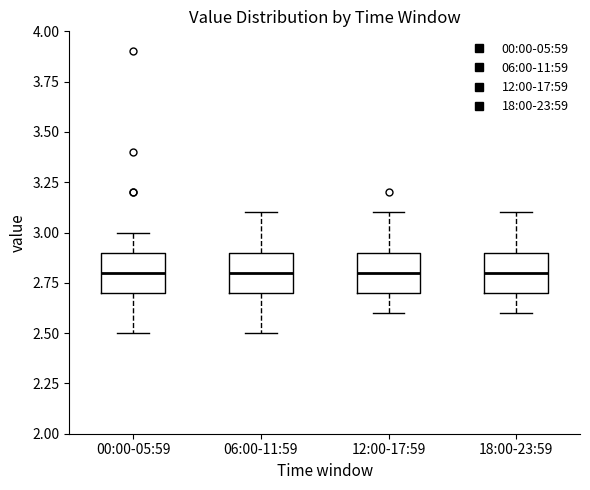

Reading left to right, read every box against the y-axis: the position of its median line, the range the box covers, and the ends of its whiskers. The values are not printed on the chart, so give them approximately, as read against the axis.

00:00-05:59: median 2.8, box 2.7 to 2.9, whiskers 2.5 to 3.0
06:00-11:59: median 2.8, box 2.7 to 2.9, whiskers 2.5 to 3.1
12:00-17:59: median 2.8, box 2.7 to 2.9, whiskers 2.6 to 3.1
18:00-23:59: median 2.8, box 2.7 to 2.9, whiskers 2.6 to 3.1